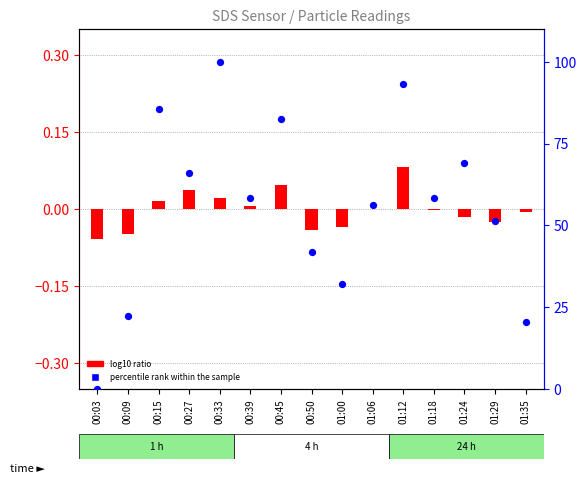

Which series contains the highest Y value?

percentile rank within the sample